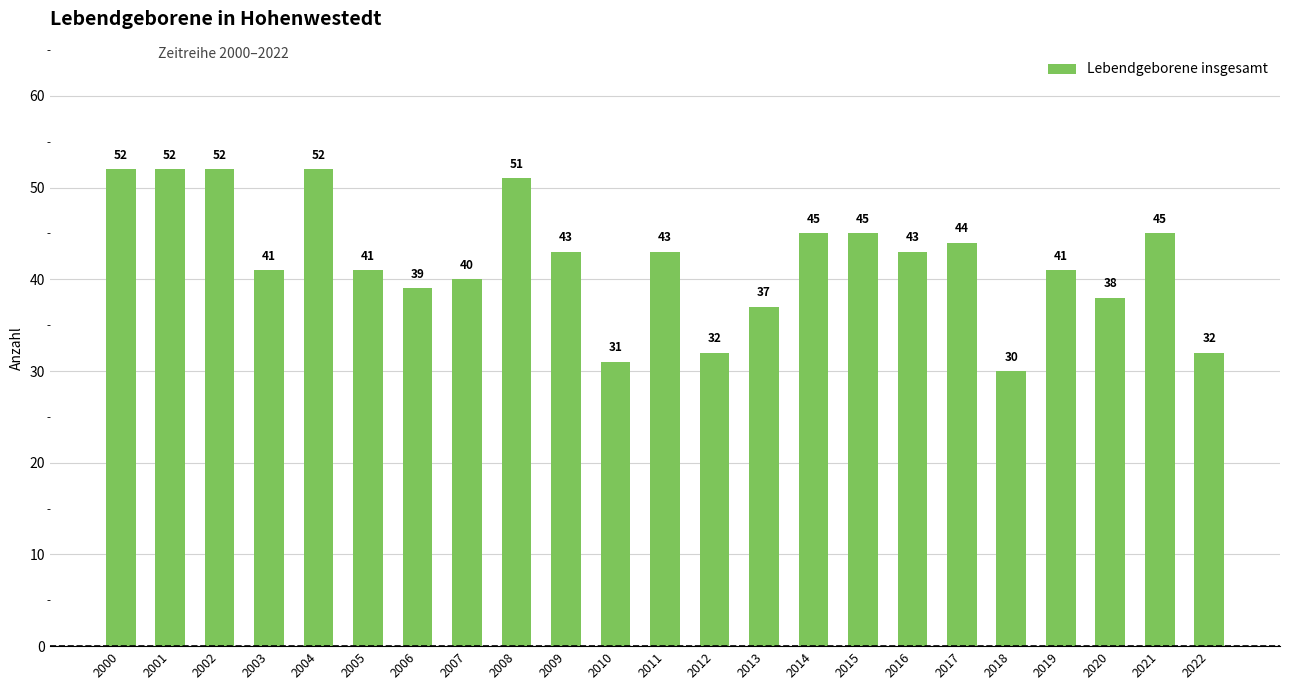

Between 2013 and 2006, which is larger?

2006